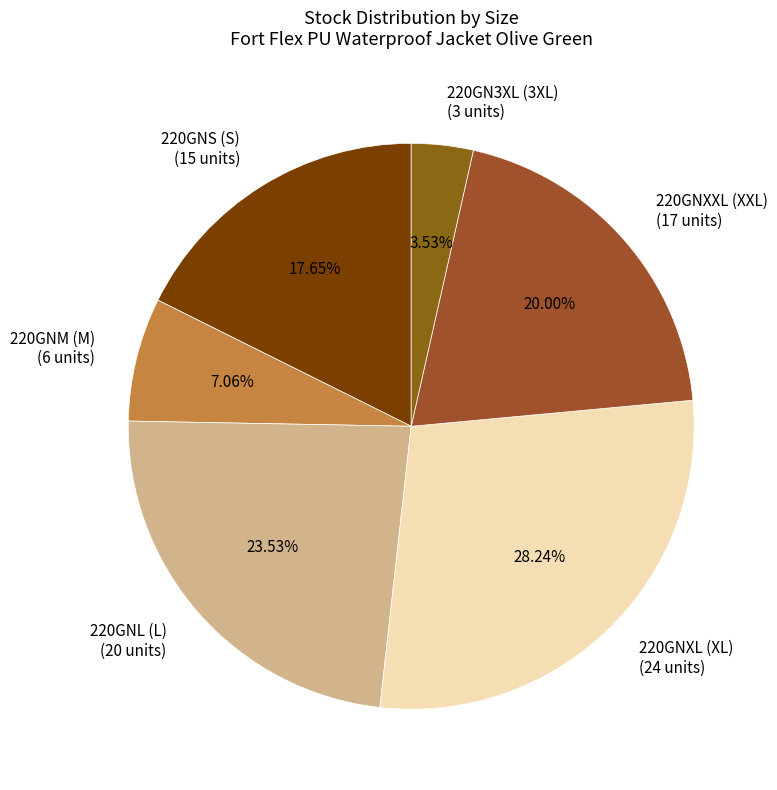

What percentage is the 220GNM (M) slice, to the nearest percent?

7%